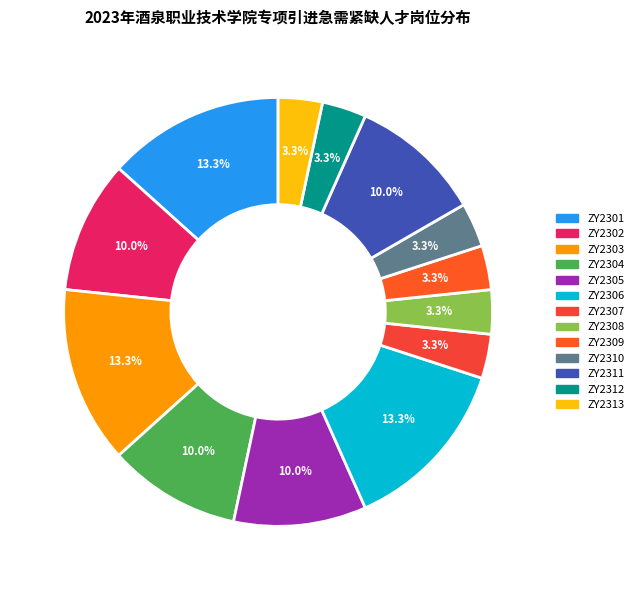

Is it true that ZY2312 is 1% of the pie?

False